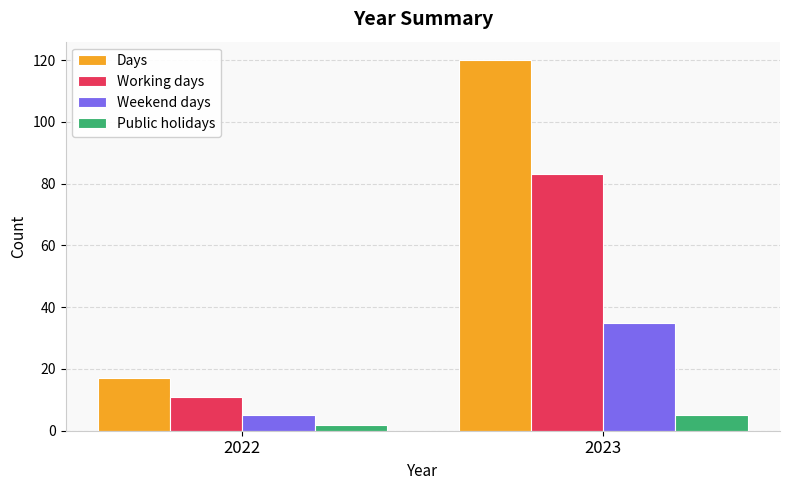

At which category is the sum across all series the highest?

2023